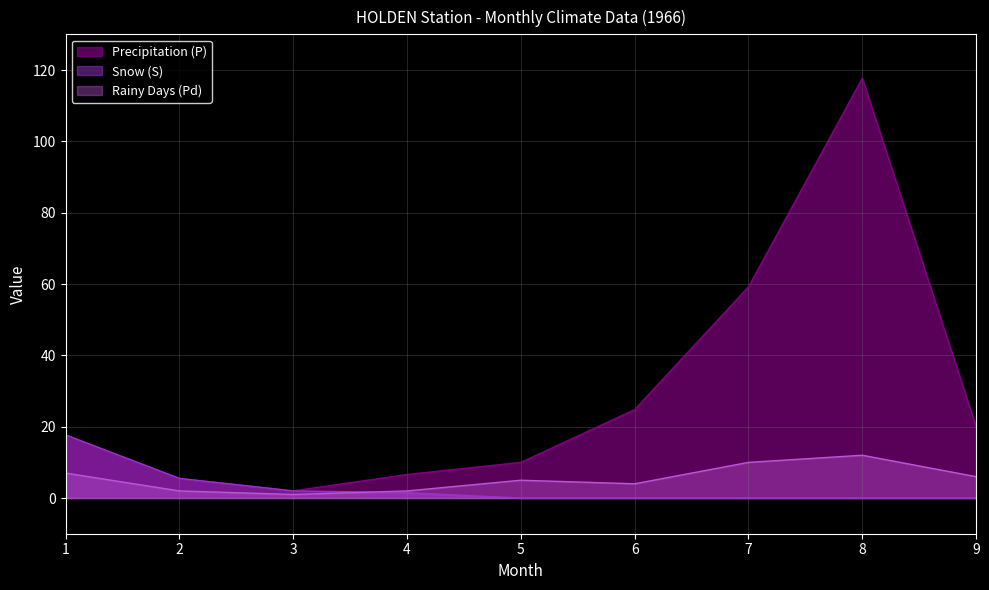

At how many categories does at least one series exceed 99?

1